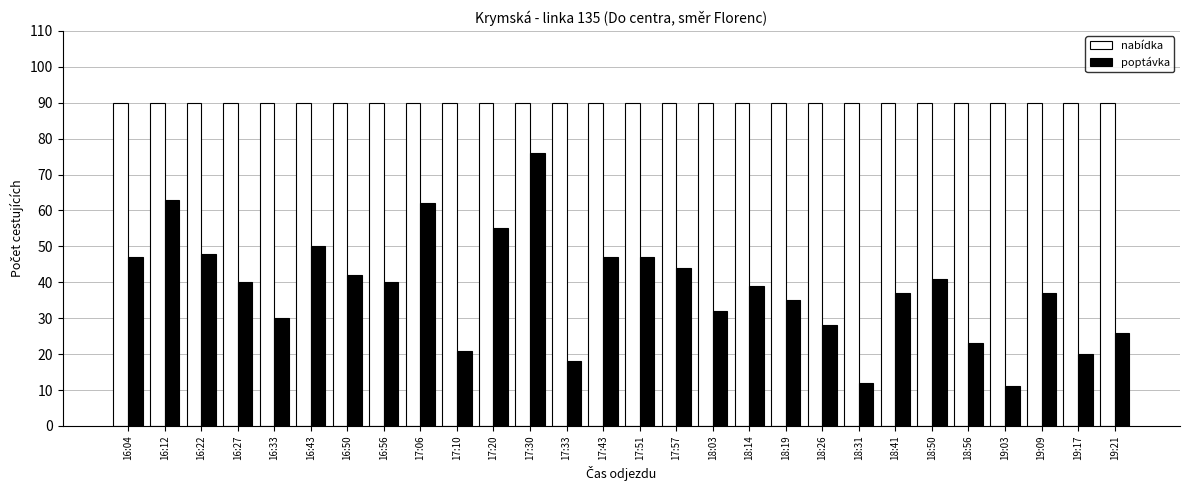

How many bars are there in total?

56